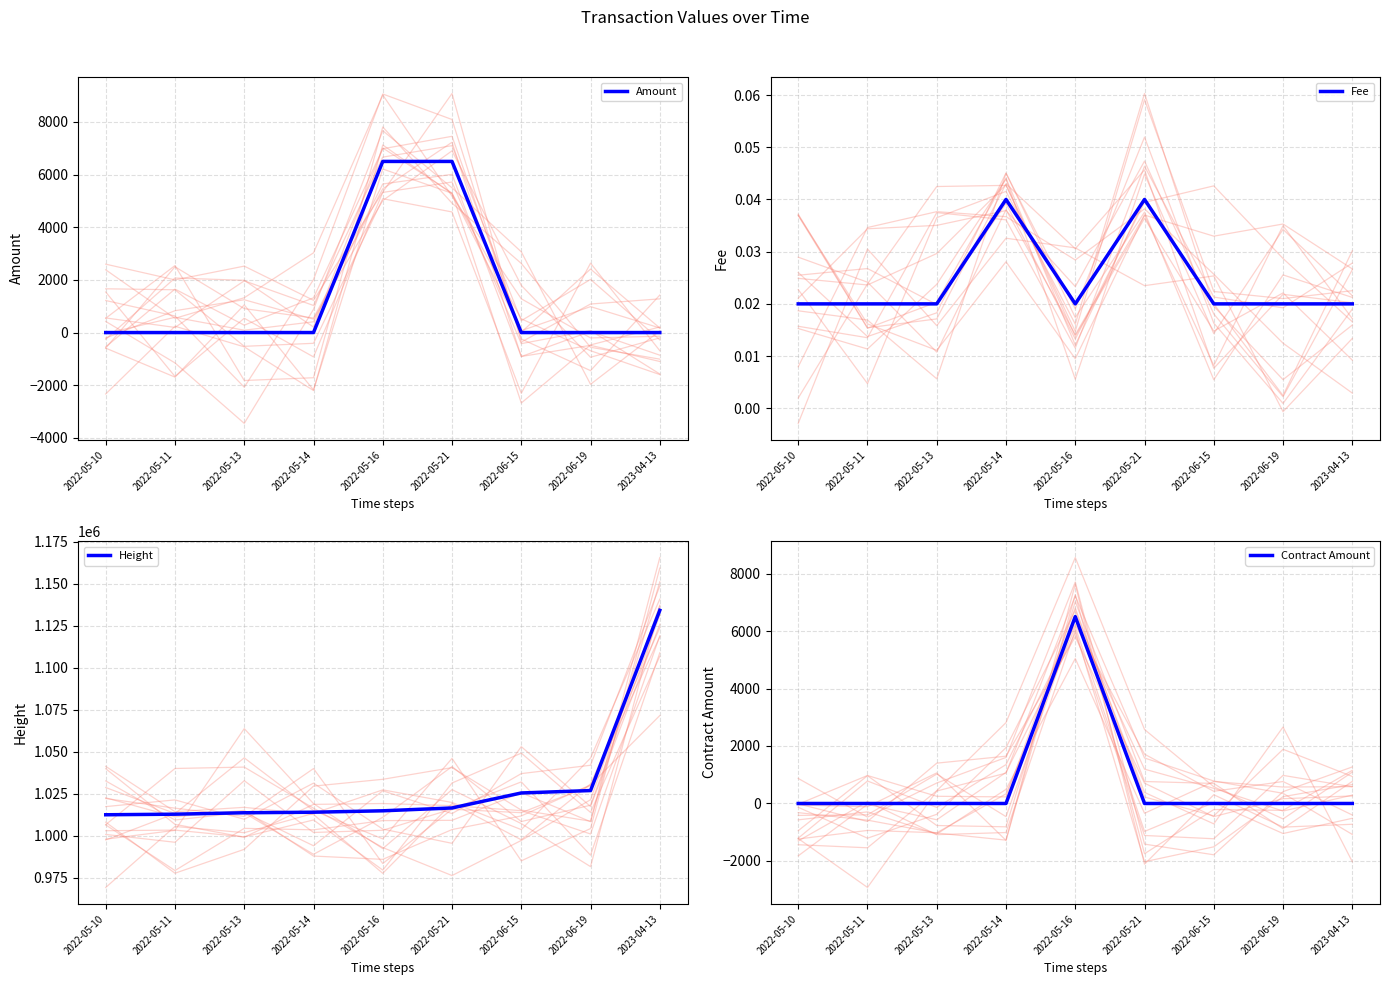

Count the number of categories in the chart.

9